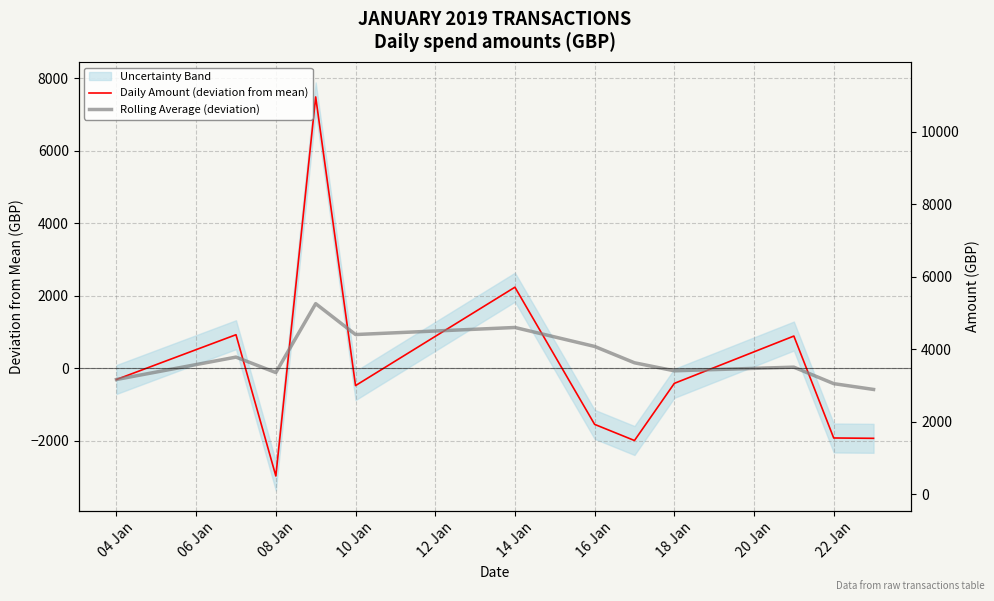

Rank the series at 16 Jan from highest to lowest value.

Rolling Average (deviation), Daily Amount (deviation from mean)